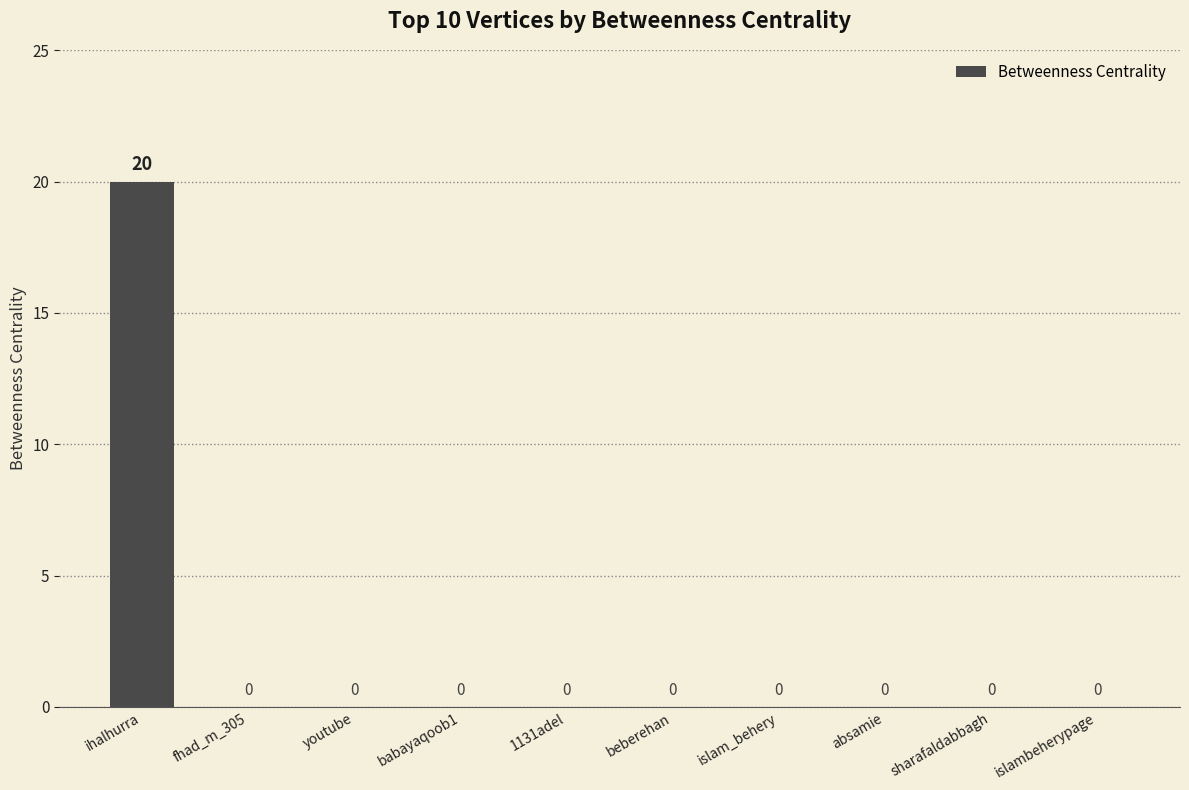

Which label corresponds to the largest value in the chart?

ihalhurra